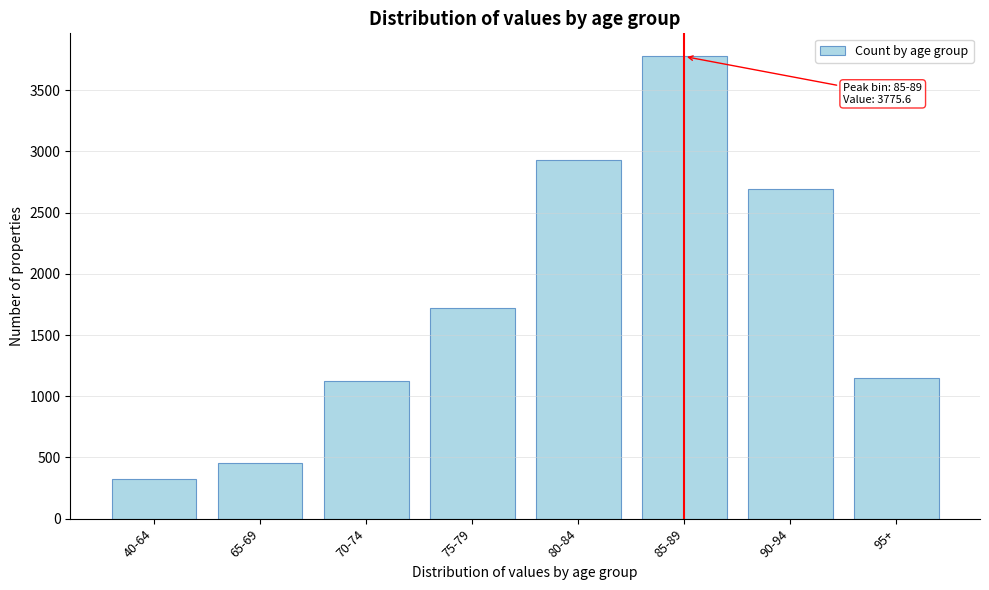

Reading left to right, transcribe all the data shown in this chart.

40-64=327.3	65-69=457.2	70-74=1126.2	75-79=1716.8	80-84=2928.6	85-89=3775.6	90-94=2694.3	95+=1148.5